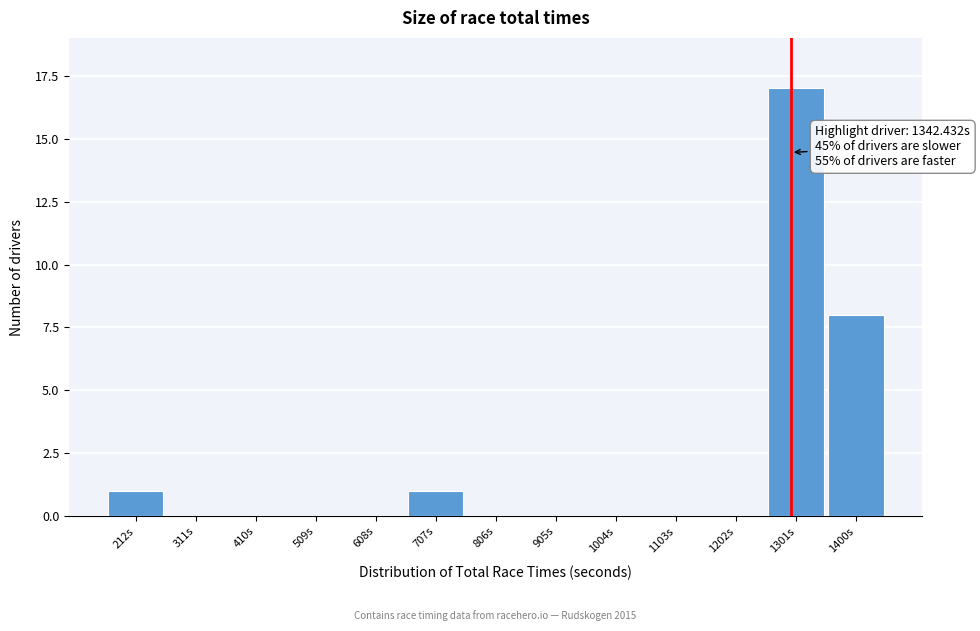

Reading right to left, extract all data points from this chart.

1400s=8	1301s=17	1202s=0	1103s=0	1004s=0	905s=0	806s=0	707s=1	608s=0	509s=0	410s=0	311s=0	212s=1